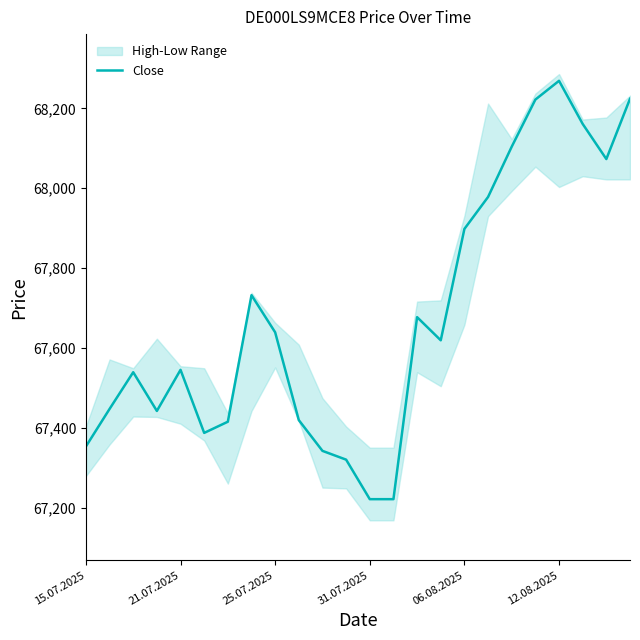

Does the chart have visible grid lines?

No